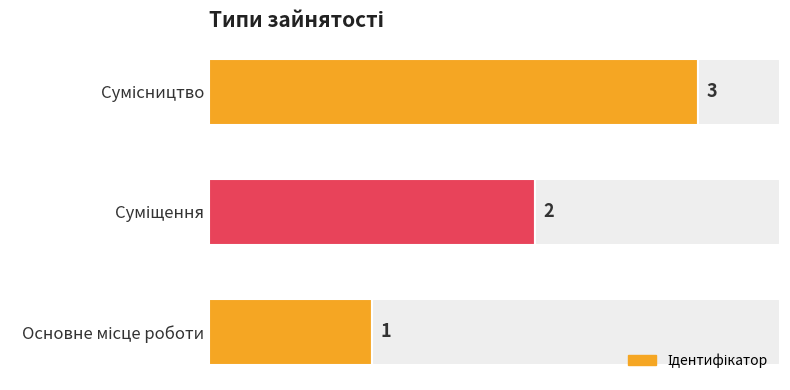

What is the average value?

2